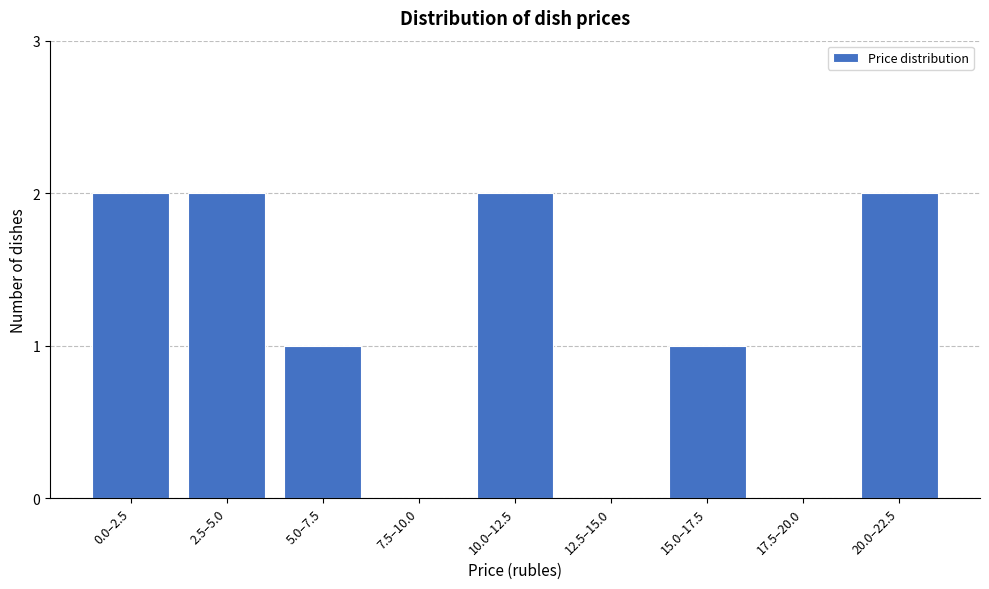

Reading left to right, list all the values displayed in this chart.

0.0–2.5=2	2.5–5.0=2	5.0–7.5=1	7.5–10.0=0	10.0–12.5=2	12.5–15.0=0	15.0–17.5=1	17.5–20.0=0	20.0–22.5=2